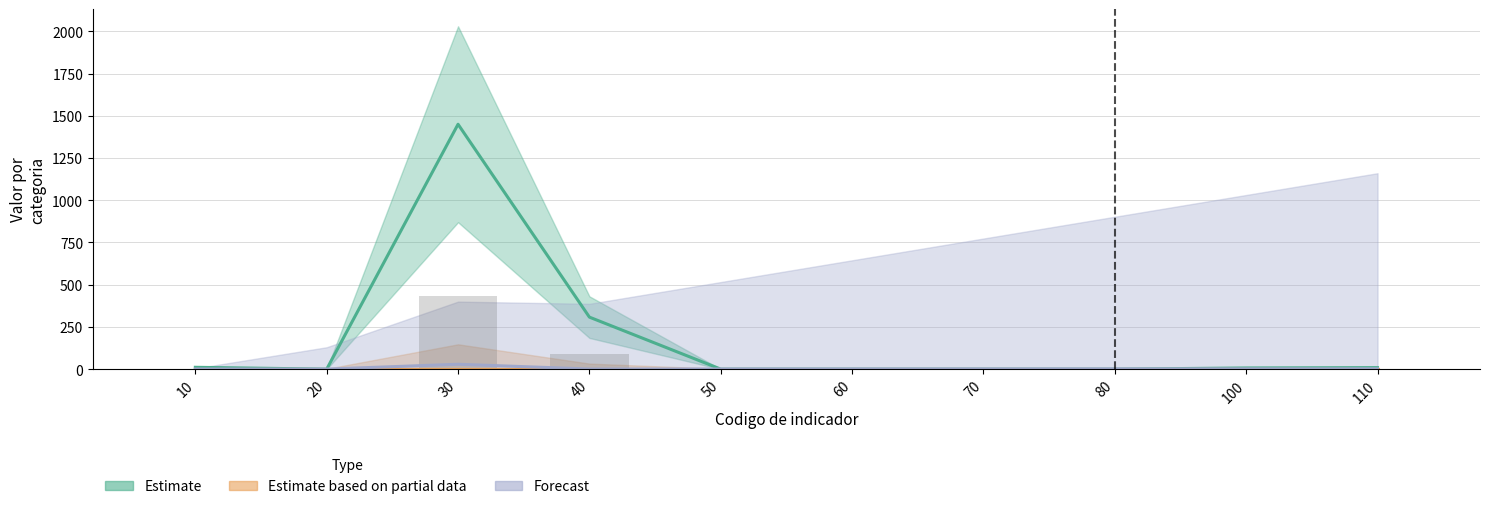

What is the value of the Forecast bar at the 6th from the left?

1.1